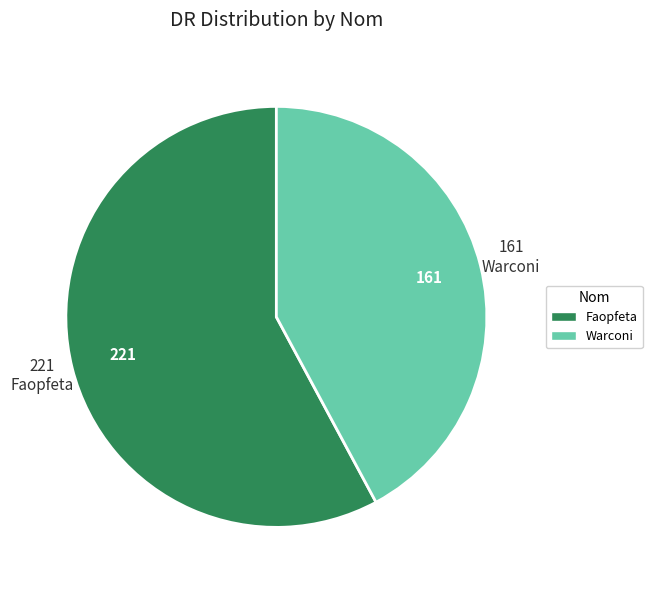

Which category has the biggest portion of the pie?

Faopfeta